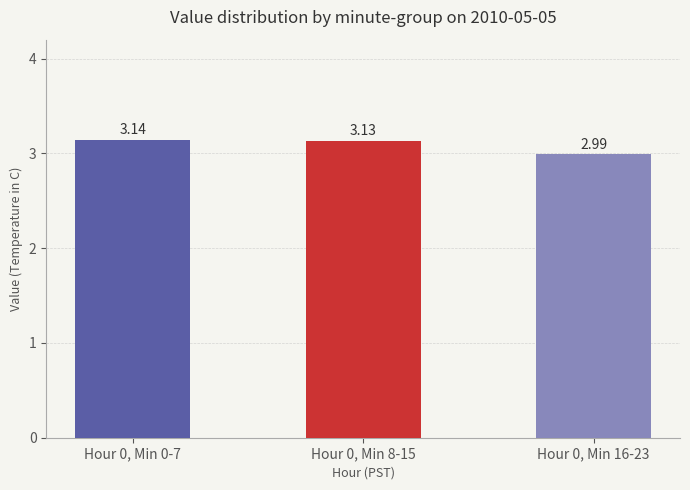

Rank the categories by value from lowest to highest.

Hour 0, Min 16-23, Hour 0, Min 8-15, Hour 0, Min 0-7